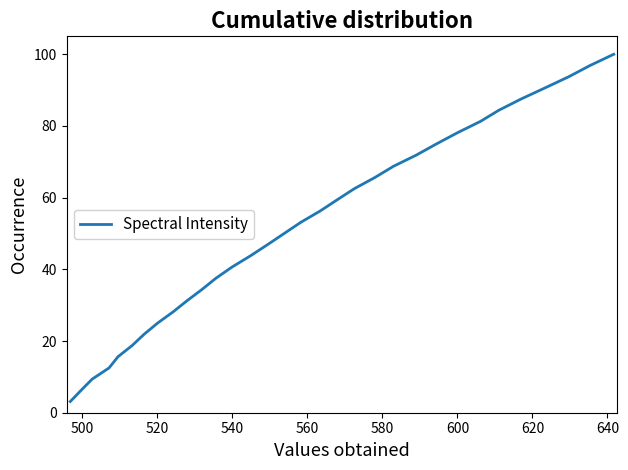

What is the difference between the maximum and minimum values?

96.9